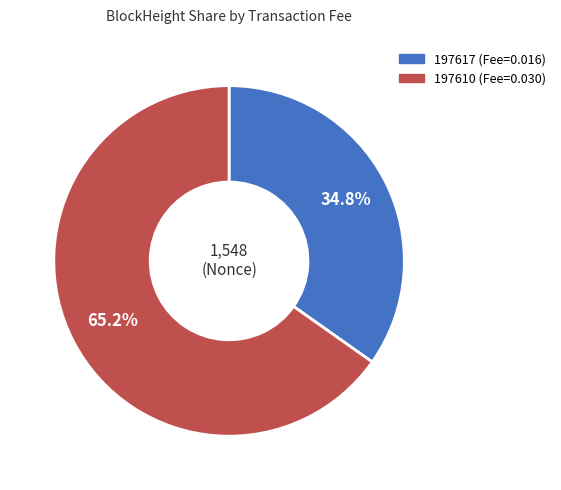

Rank the categories by value from highest to lowest.

197610, 197617